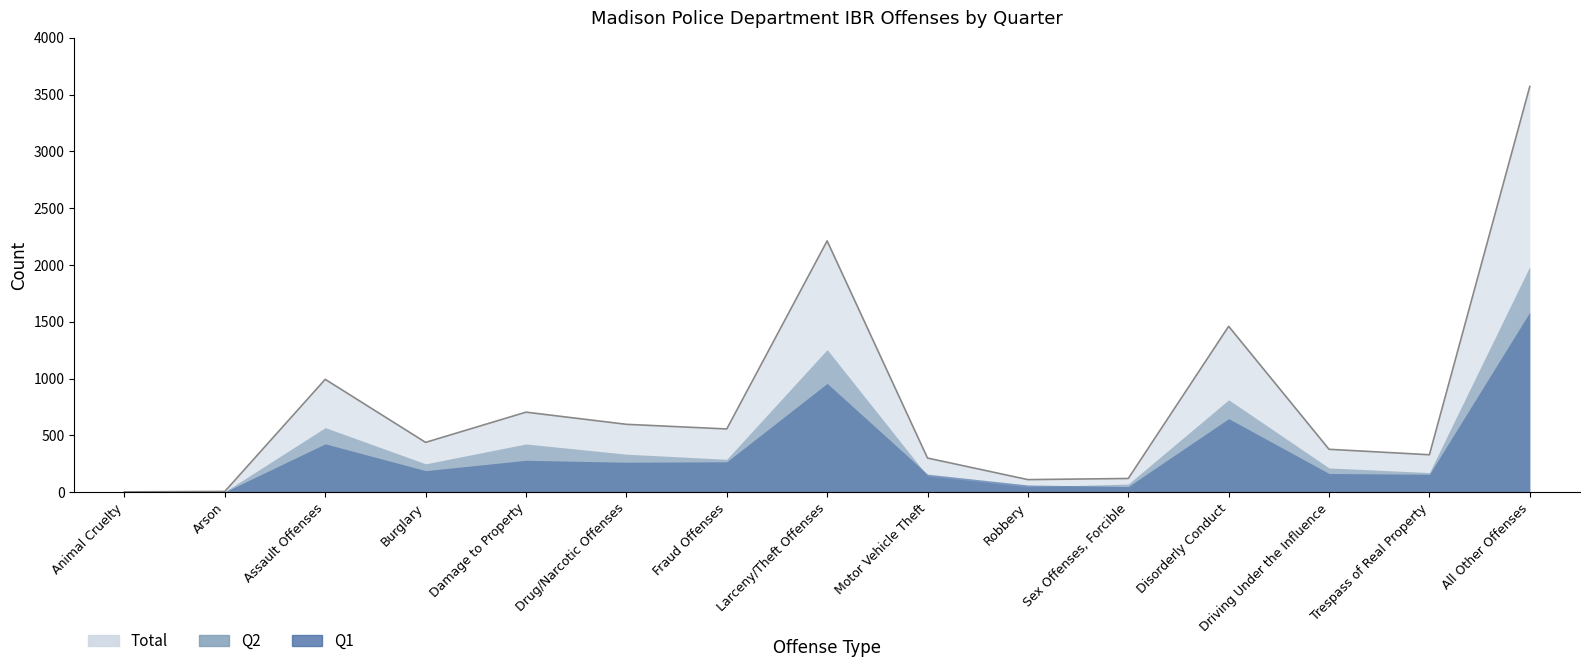

Does the chart display data point markers on the line(s)?

No